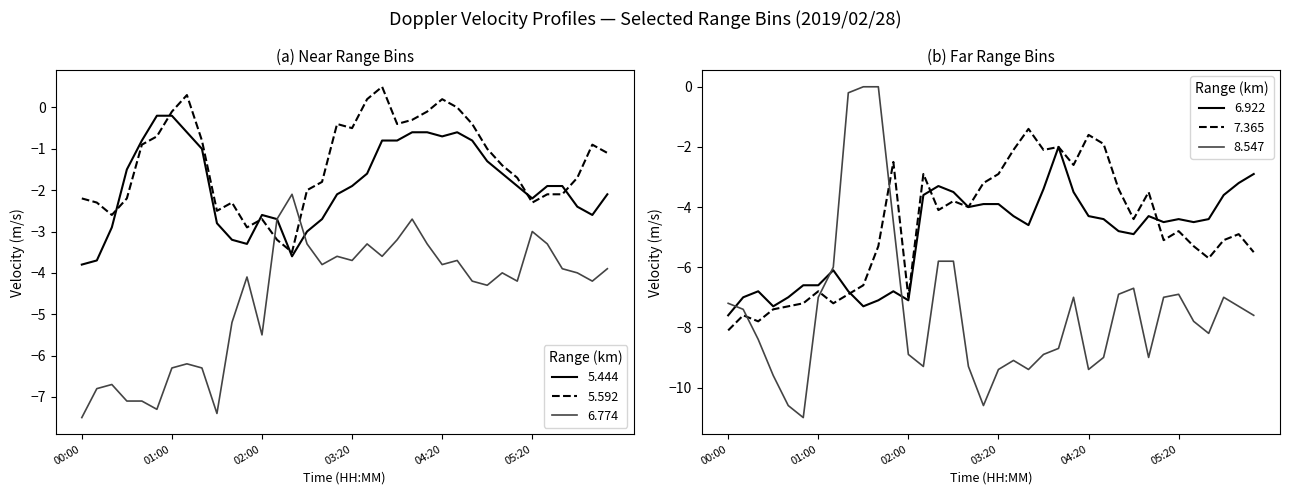

What is the value of the 5.592 point at the 5th from the left?

-0.9